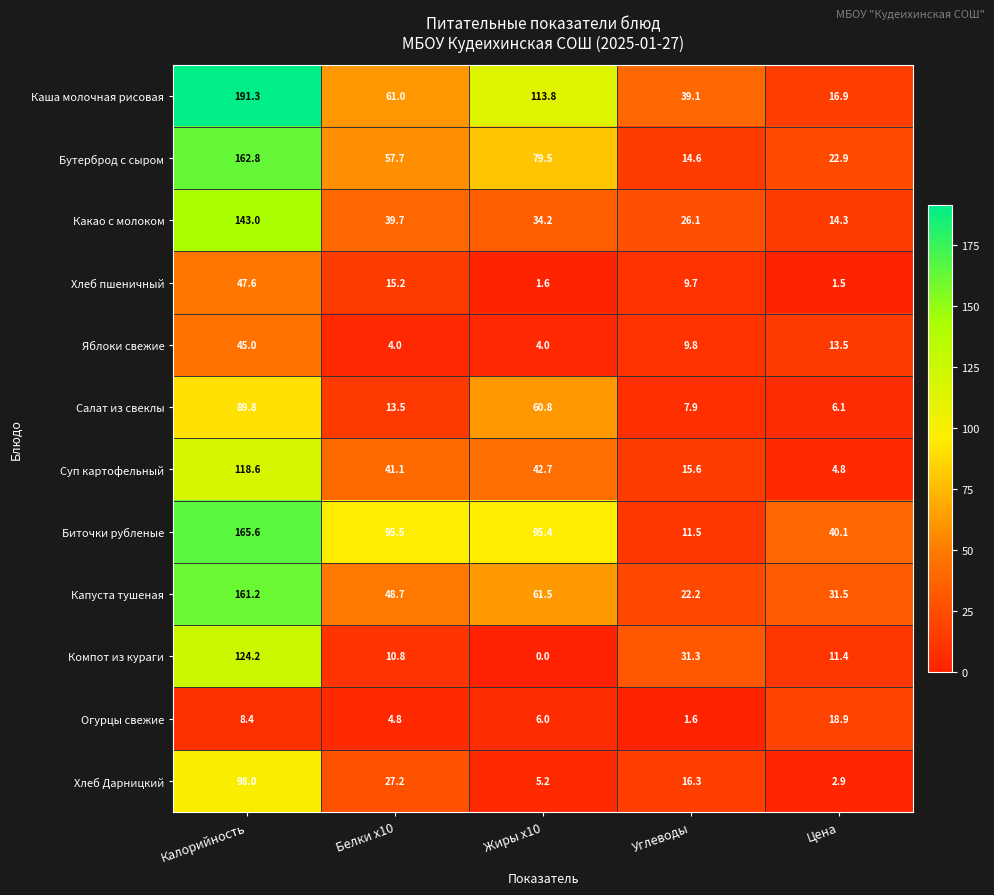

What is the average value of the Огурцы свежие series?

7.9